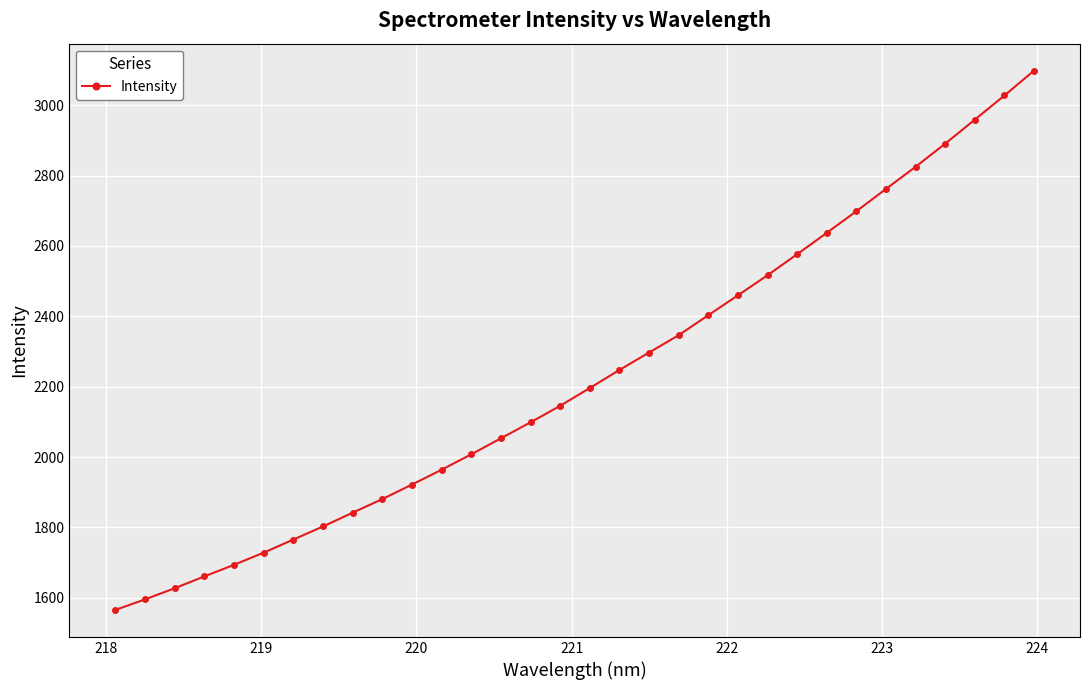

What is the difference between the second highest and second lowest values?

1432.1